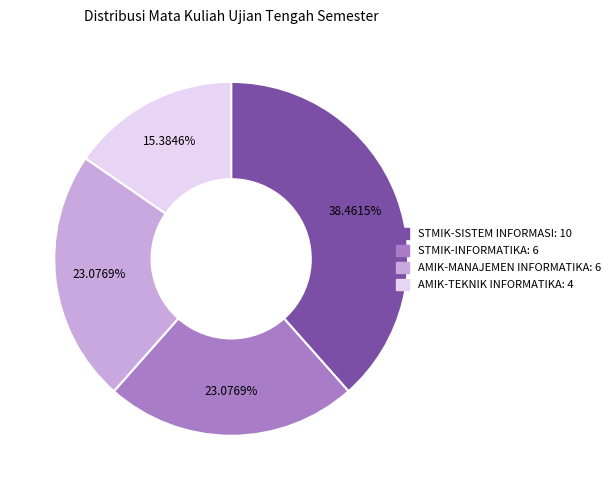

How many segments does this pie chart have?

4